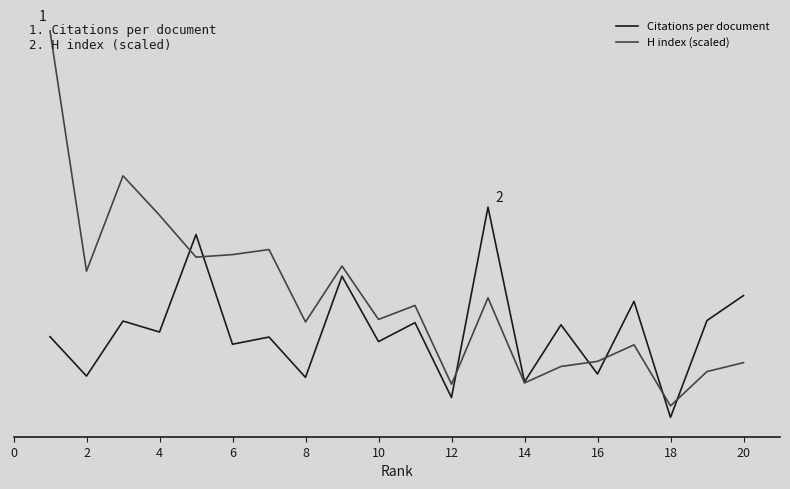

Does the chart have visible grid lines?

No